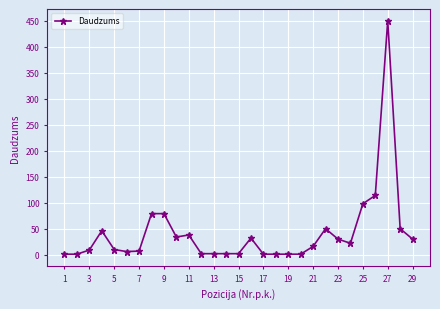

What is the difference between the maximum and minimum values?

449